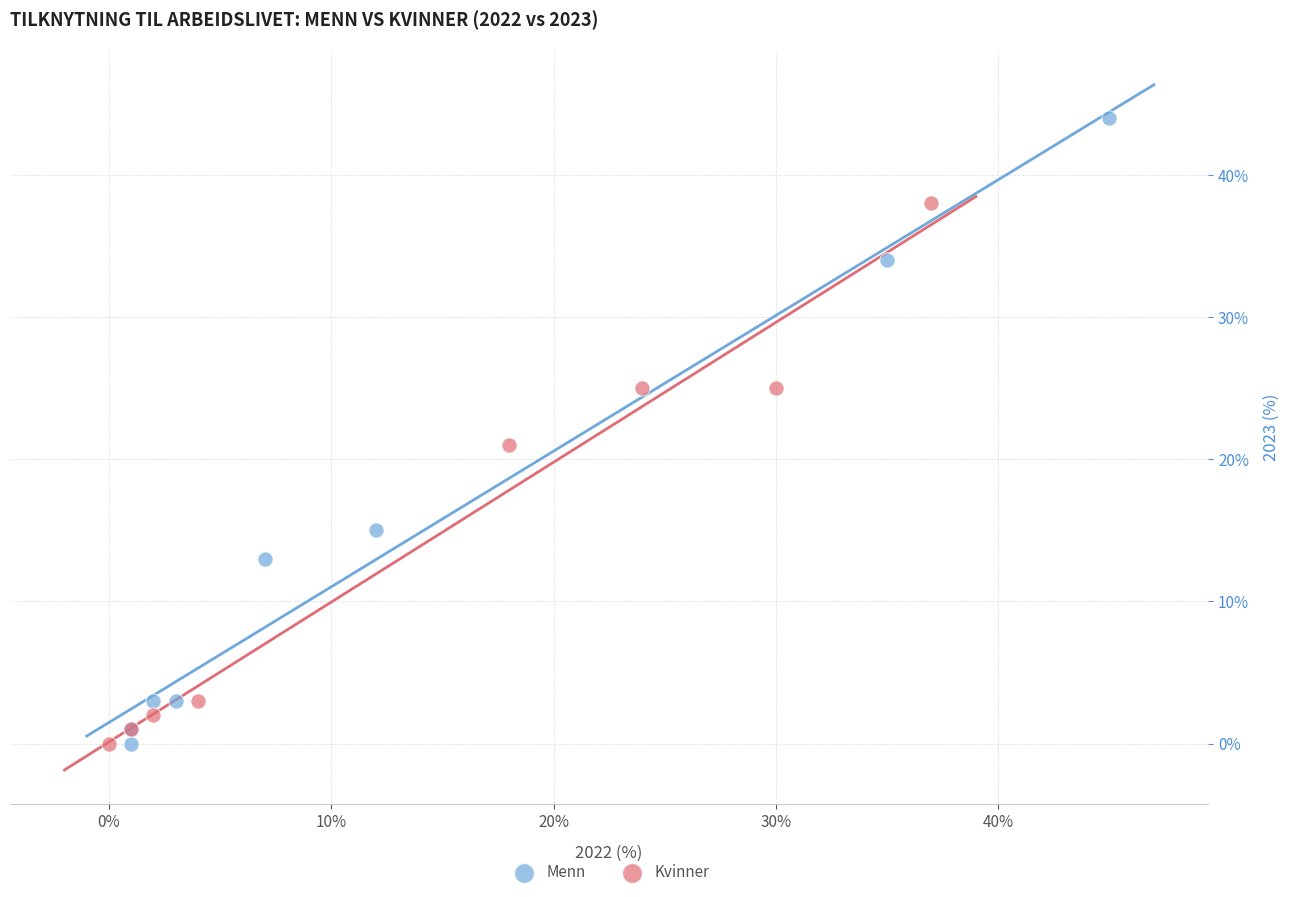

Which series contains the highest Y value?

Menn